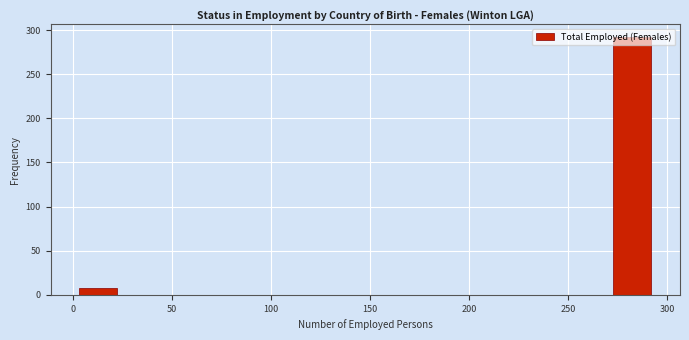

Read against the x-axis, roughly where is the centre of the tallest bar?

280